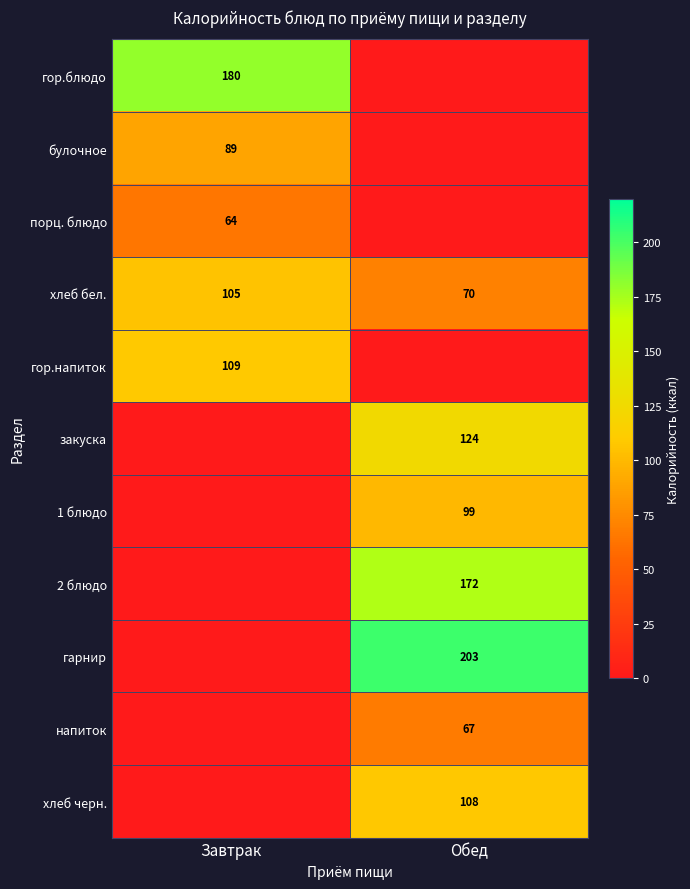

Rank the categories by хлеб бел. value from highest to lowest.

Завтрак, Обед